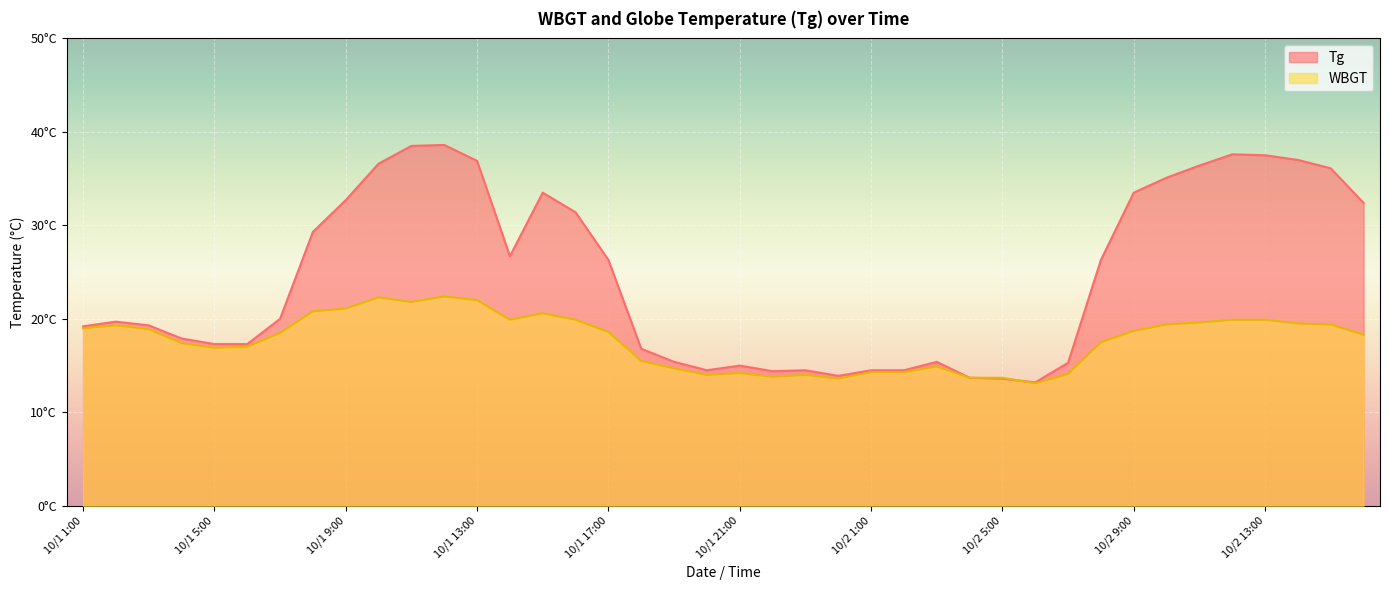

Which category has the highest value in the WBGT series?

10/1 12:00